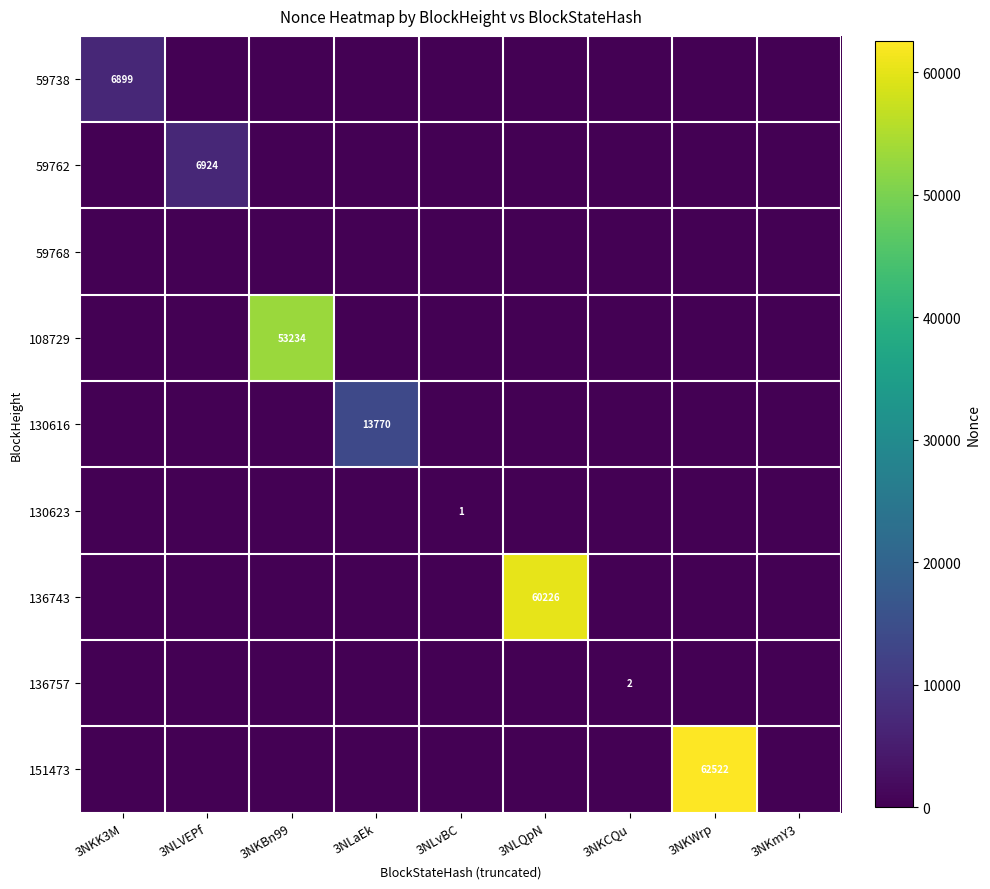

What is the difference between the maximum and second lowest values in the 136743 series?

60226